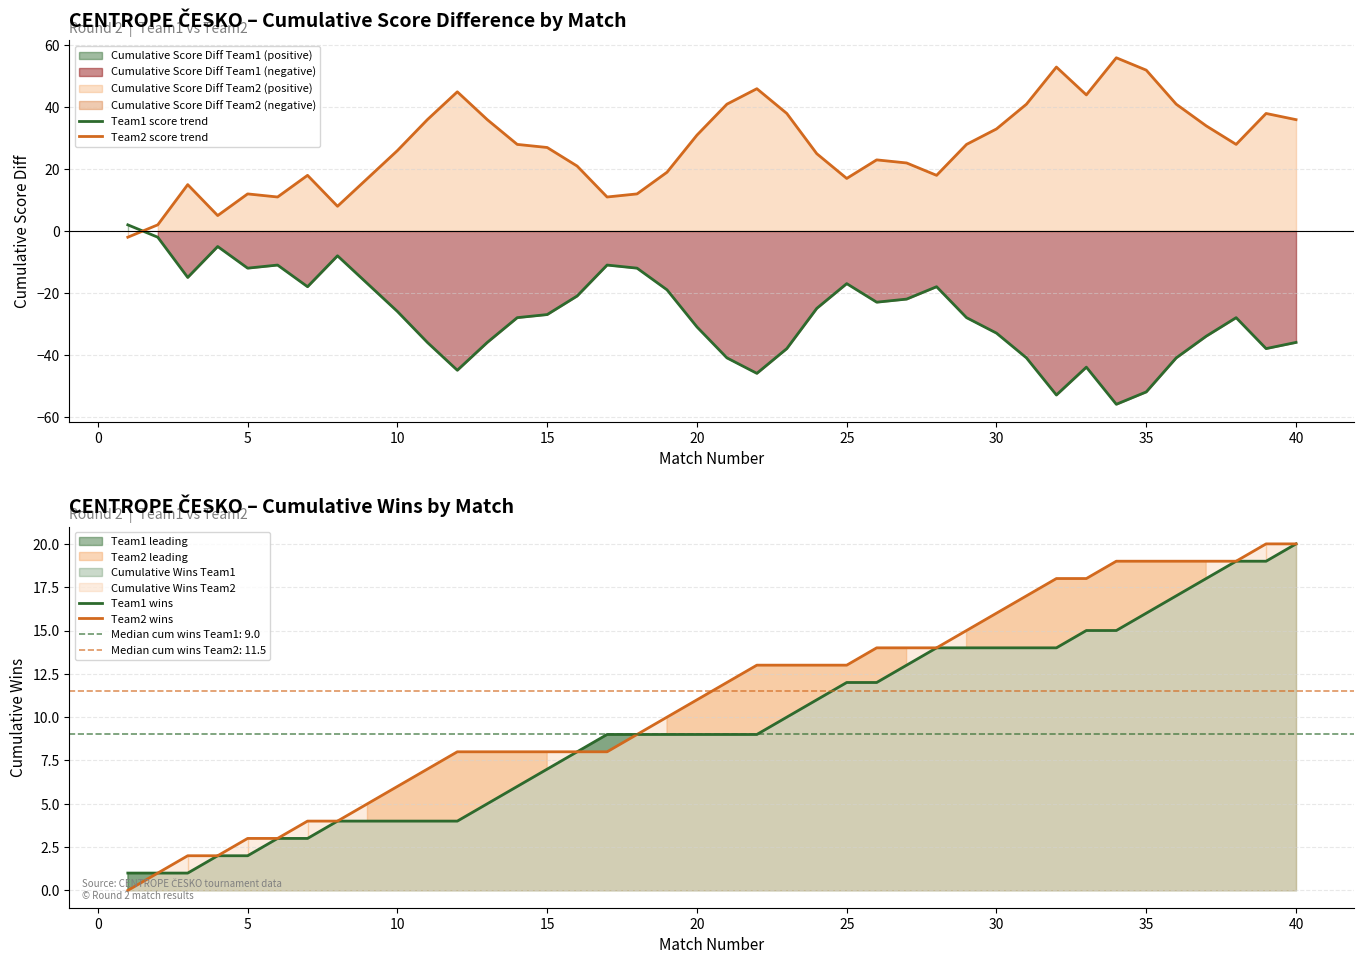

What is the lowest value of the Team1 score trend series?

-56